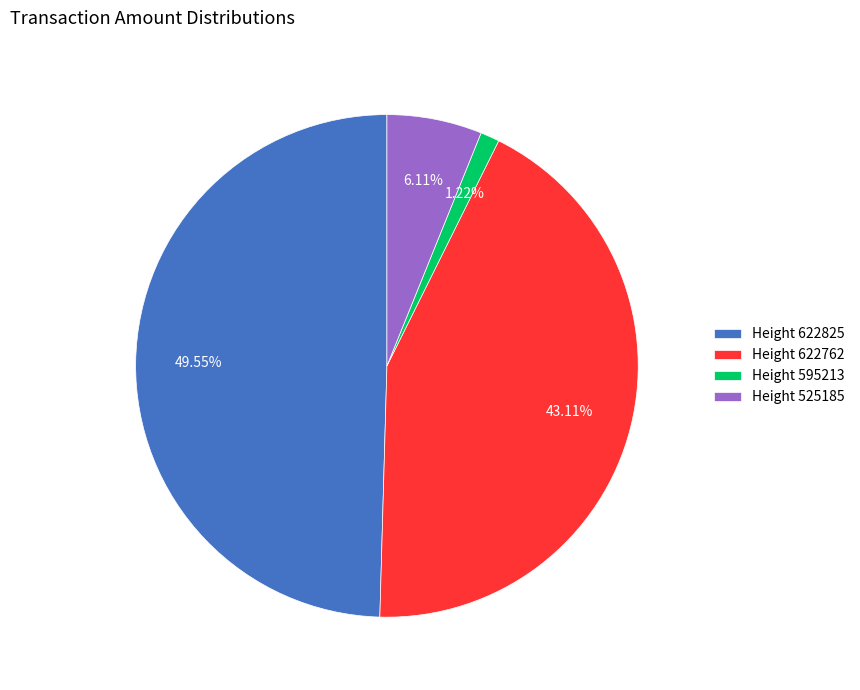

Combined, do Height 525185 and Height 622762 account for over 50%?

No